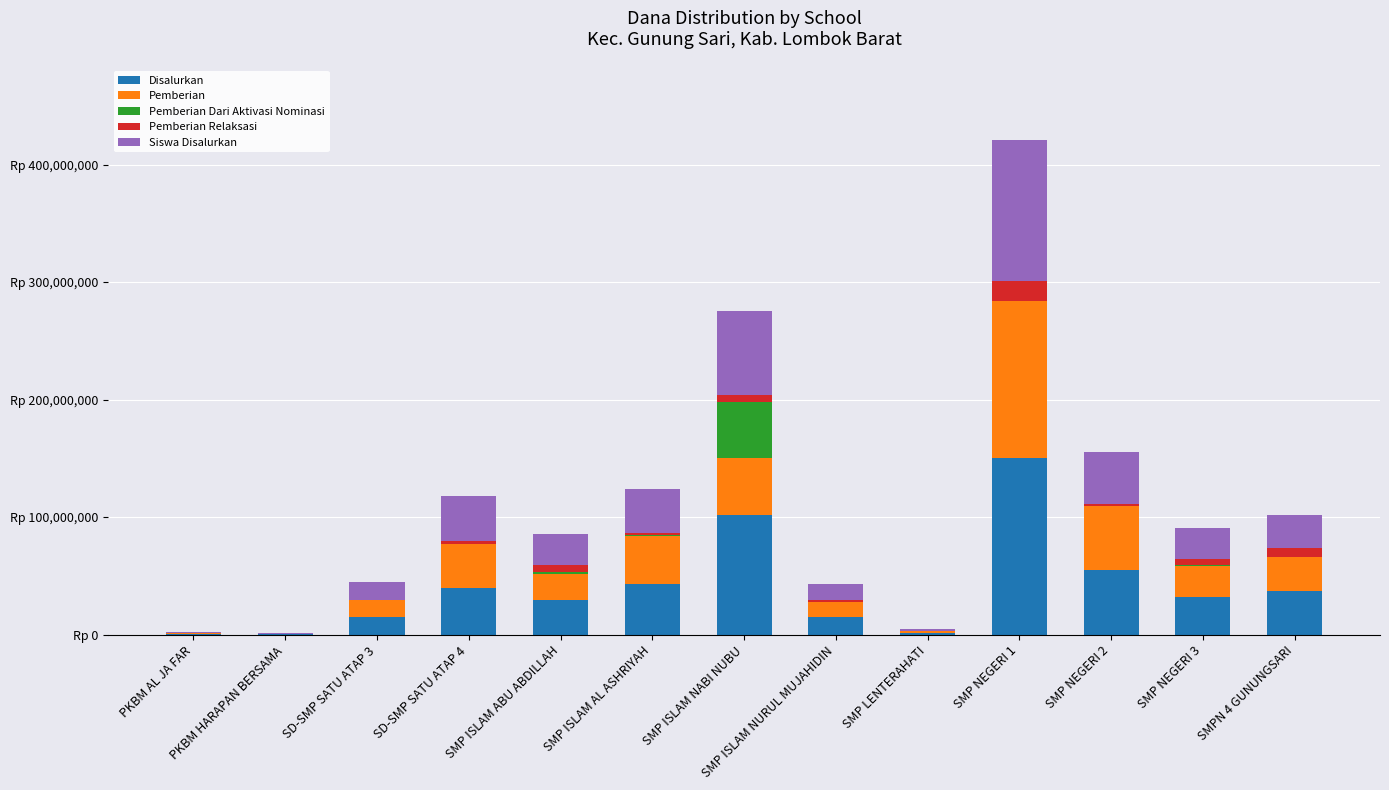

Are the bars horizontal?

No